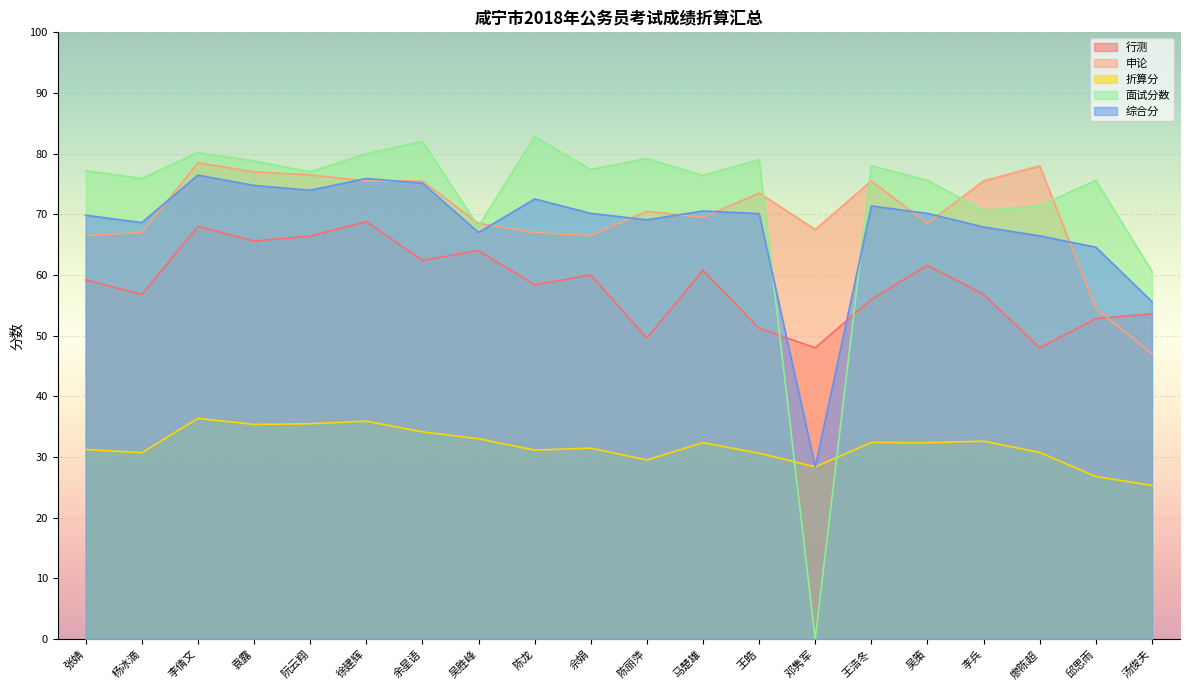

Which category has the highest value across all series?

陈龙